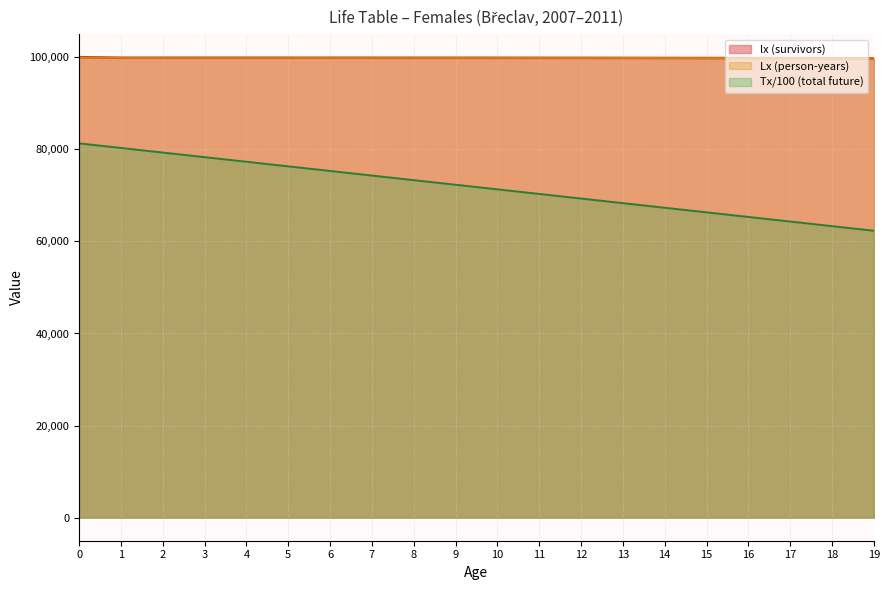

What are all the series names shown in the legend?

lx (survivors), Lx (person-years), Tx/100 (total future)